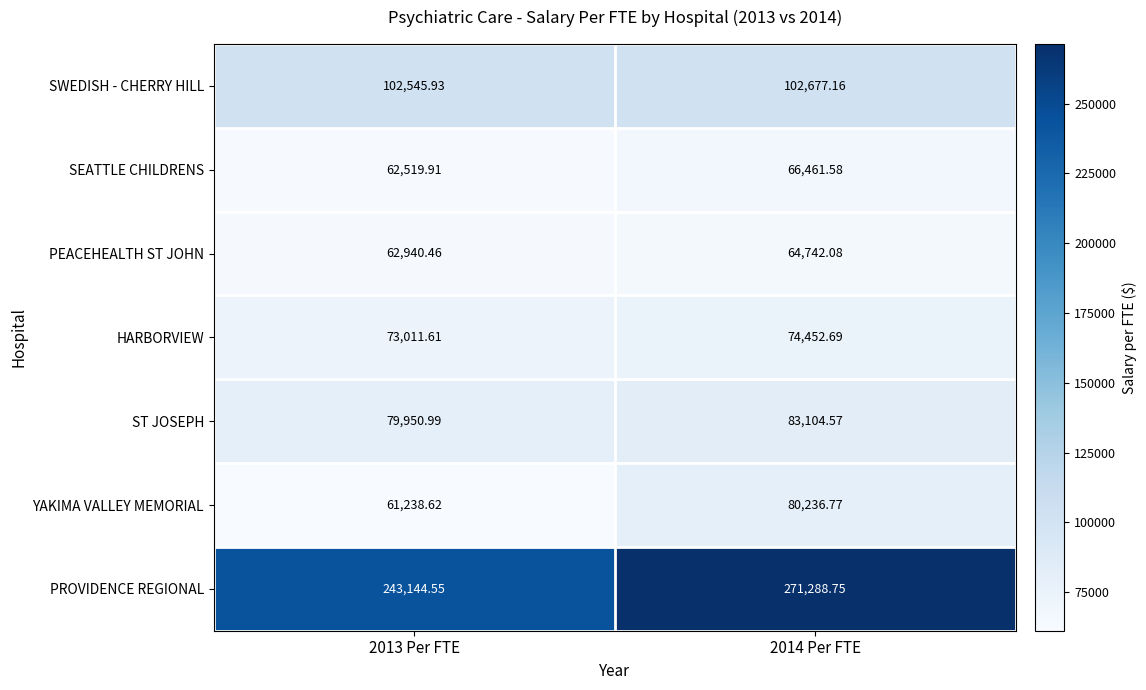

What is the spread (max minus min) of values at 2014 Per FTE?

206546.7